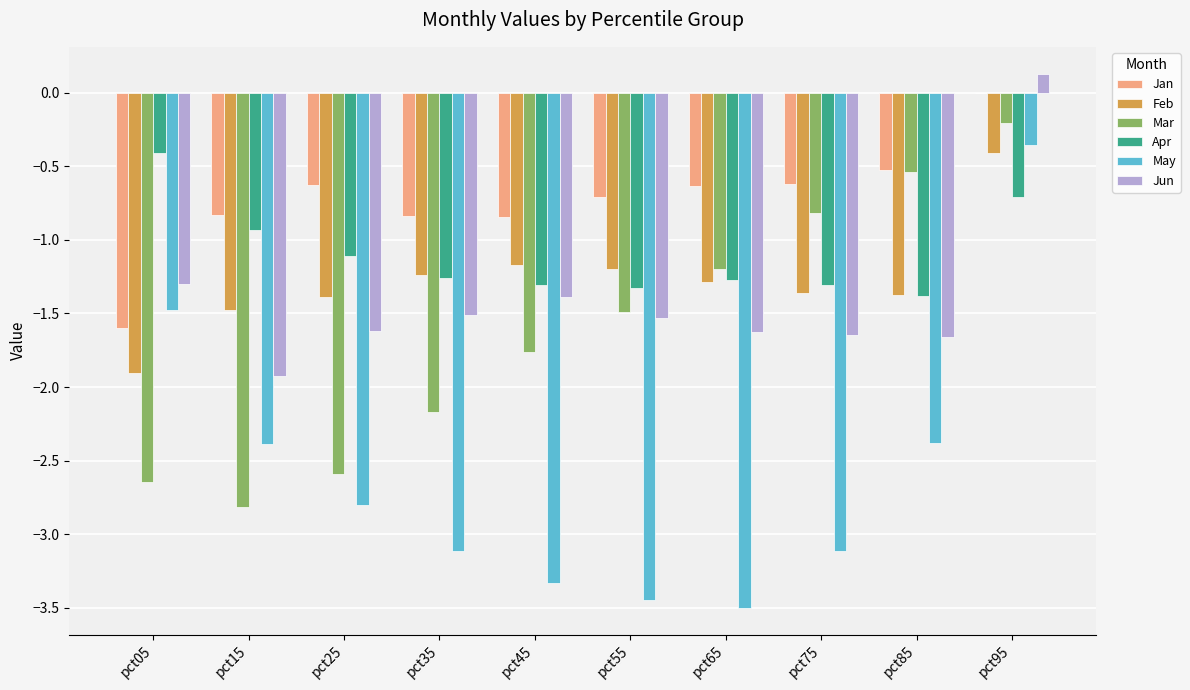

What is the total value across all series at pct45?

-9.8